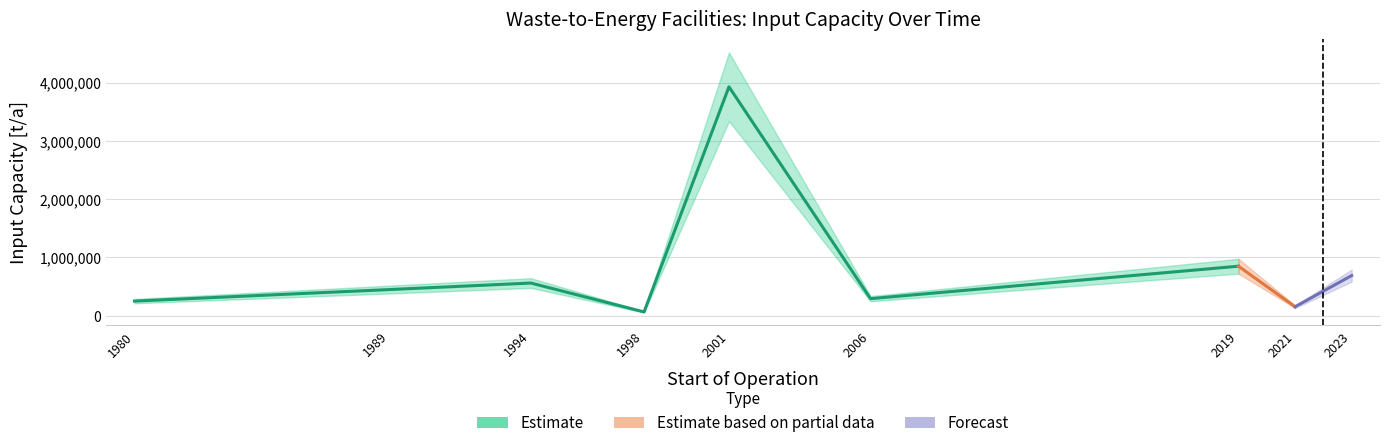

The value at 2021 is 153600. True or false?

True